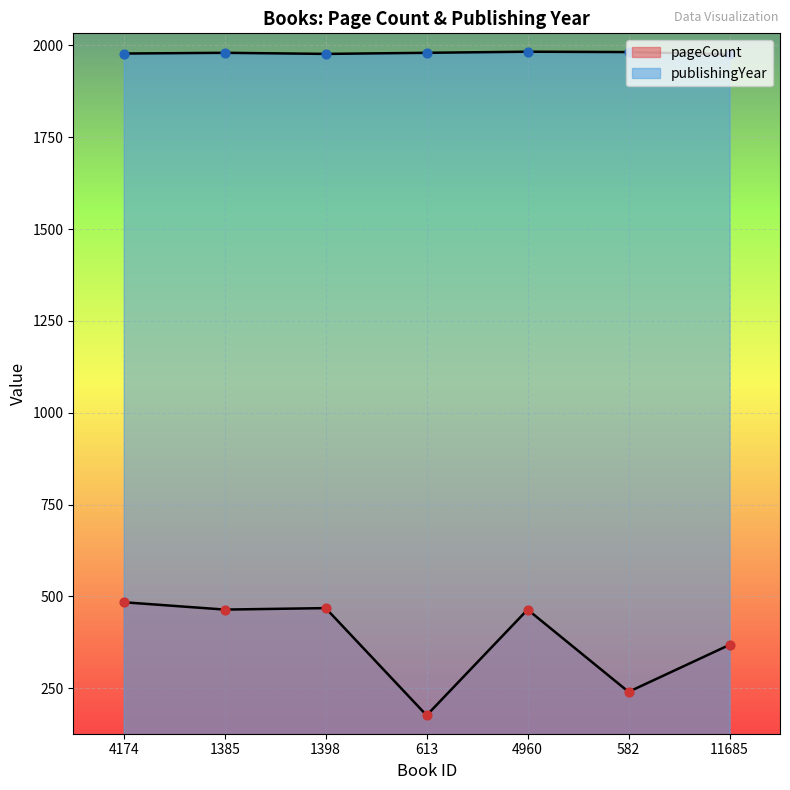

Which series contains the highest Y value?

publishingYear